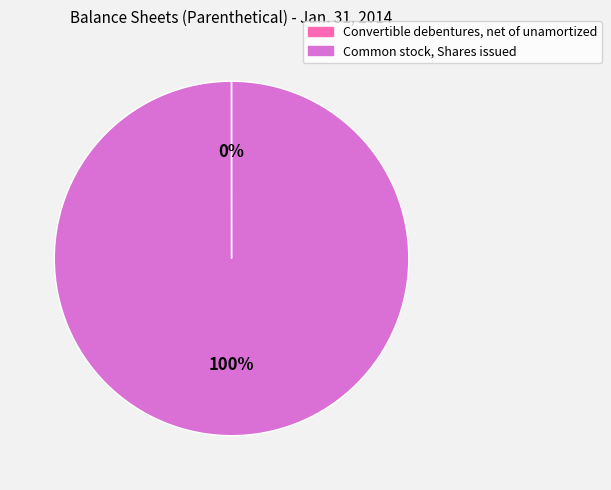

What is the largest slice in the pie chart?

Common stock, Shares issued